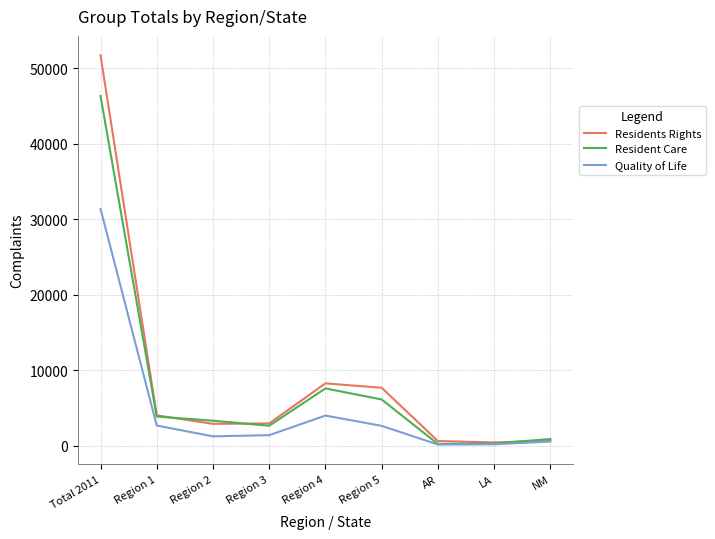

Where does the Quality of Life series first go above 1406?

Total 2011